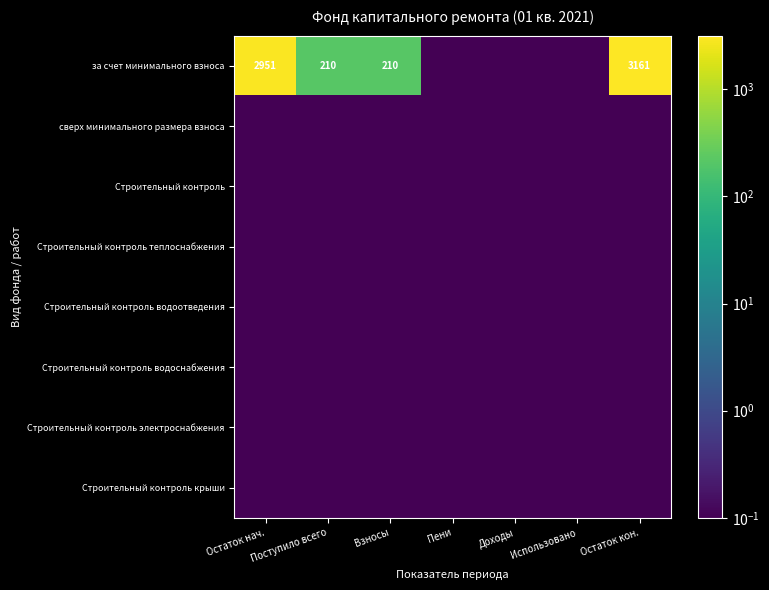

What is the total value across all series at Поступило всего?

210.1